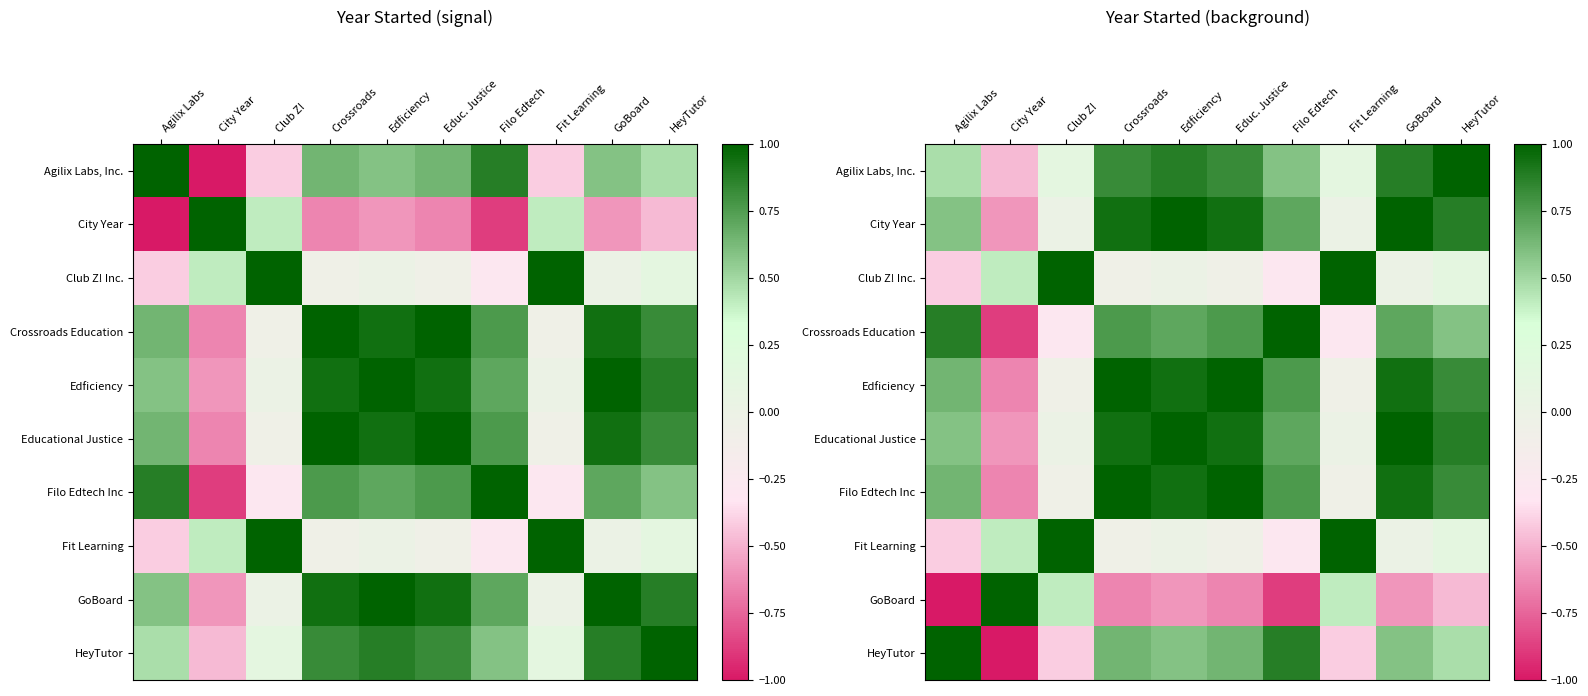

List the labels in order of GoBoard value, largest first.

City Year, Club Z!, Fit Learning, HeyTutor, Edficiency, GoBoard, Crossroads, Educ. Justice, Filo Edtech, Agilix Labs